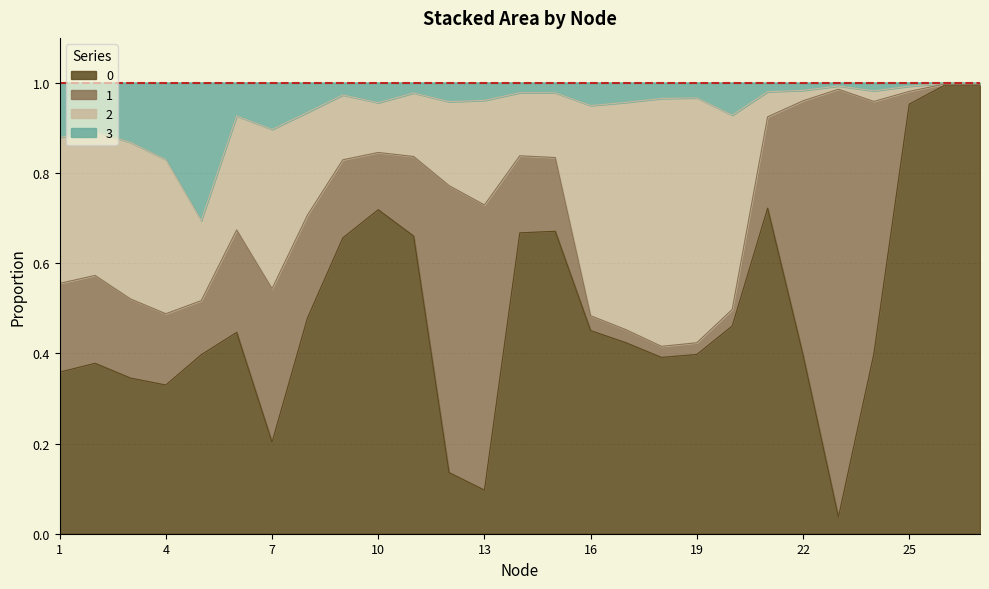

At how many categories does at least one series exceed 0?

27